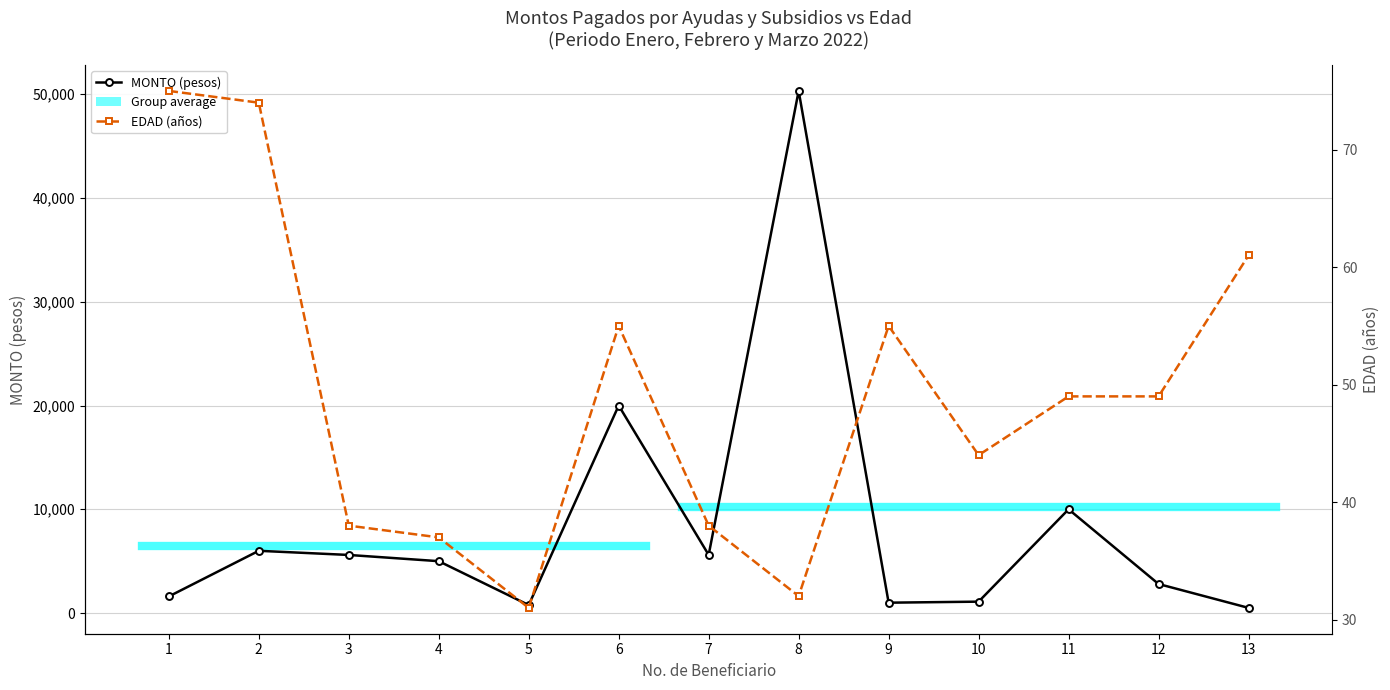

How many lines are shown in the chart?

2